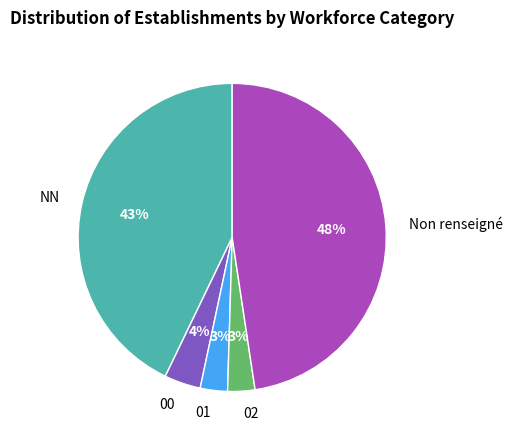

Is the sum of Non renseigné and 02 greater than half?

Yes